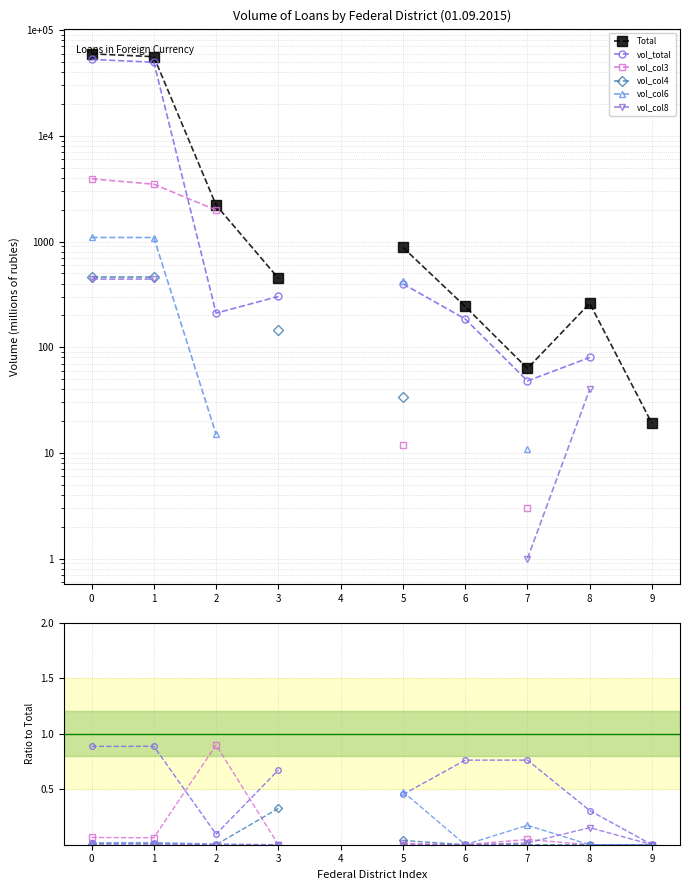

At which label is vol_col4 closest to 0?

2